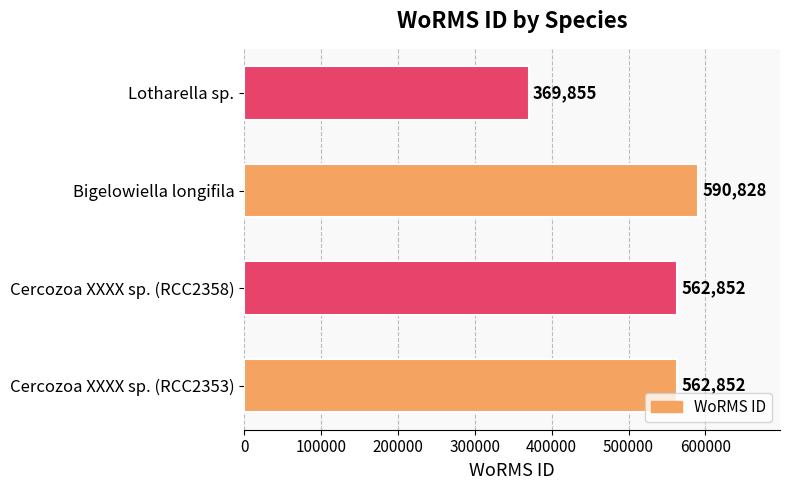

How many values are between 562852 and 590828?

3